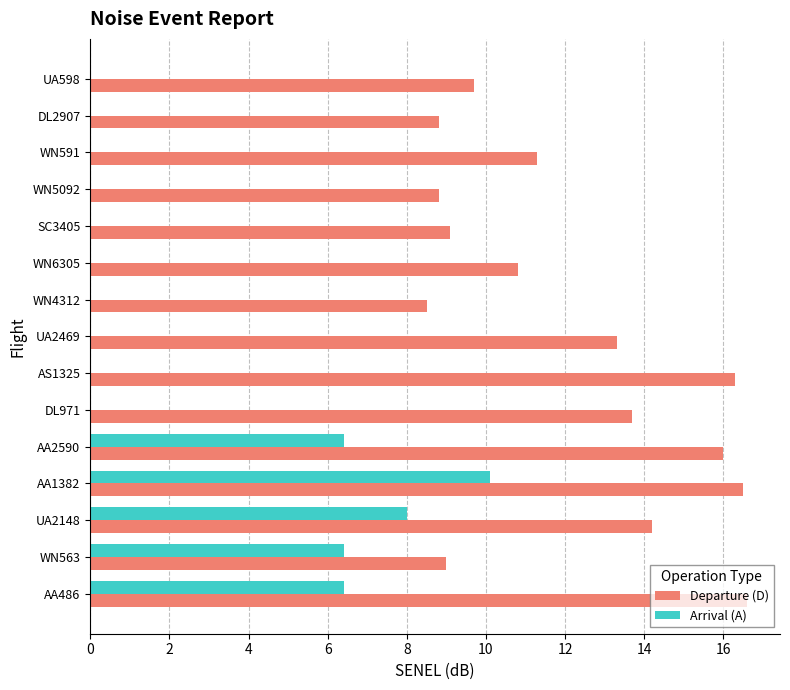

What is the sum of the Departure (D) values at UA598 and UA2469?

23.0